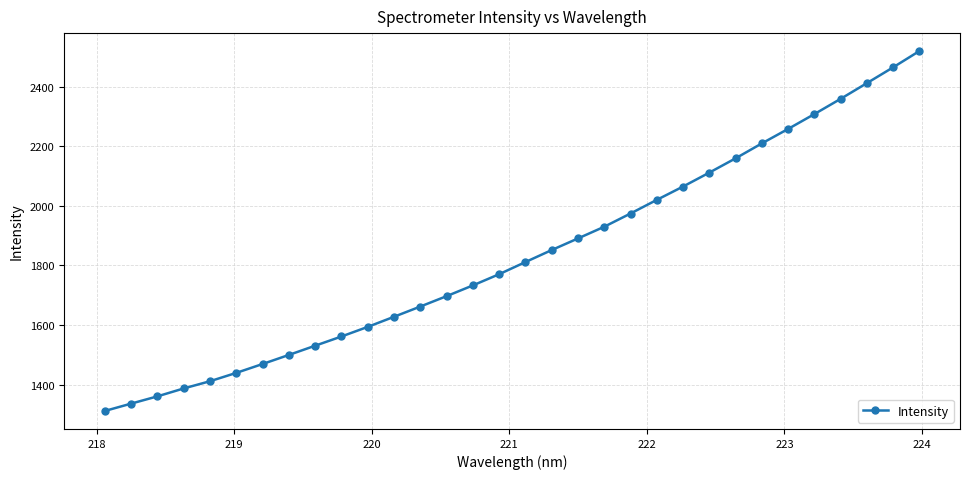

What is the value of the 19th point from the left?

1890.7